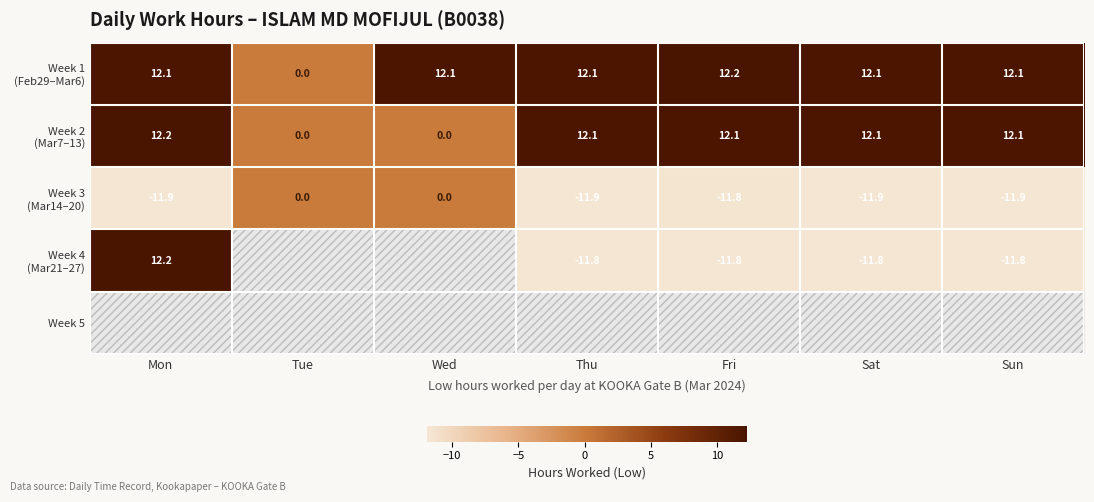

Rank the series at Thu from lowest to highest value.

Week 3 (Mar14–20), Week 4 (Mar21–27), Week 2 (Mar7–13), Week 1 (Feb29–Mar6), Week 5